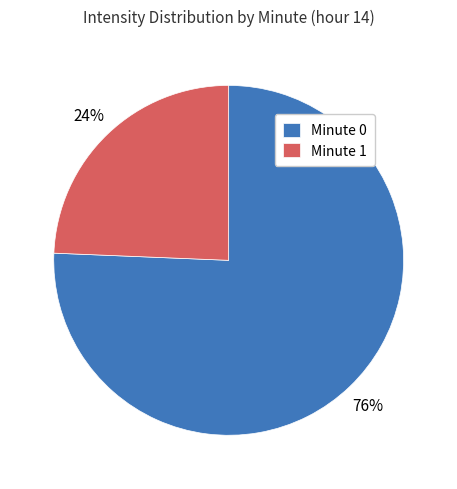

Rank the categories by value from highest to lowest.

Minute 0, Minute 1